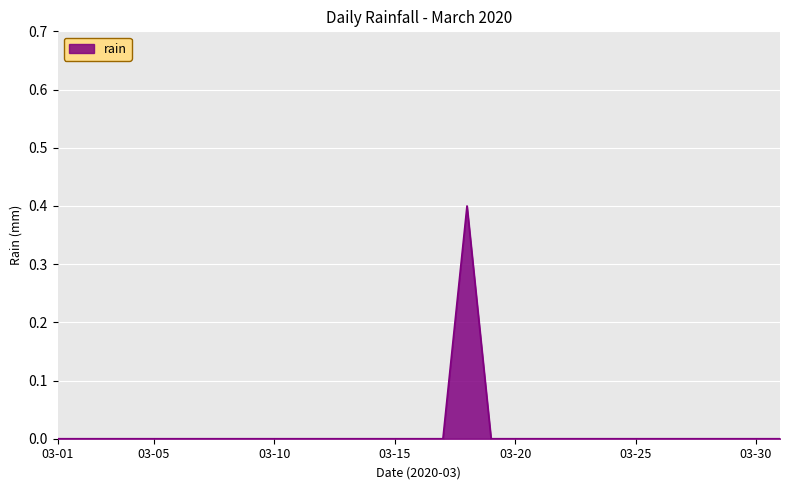

What is the difference between the maximum and minimum values?

0.4